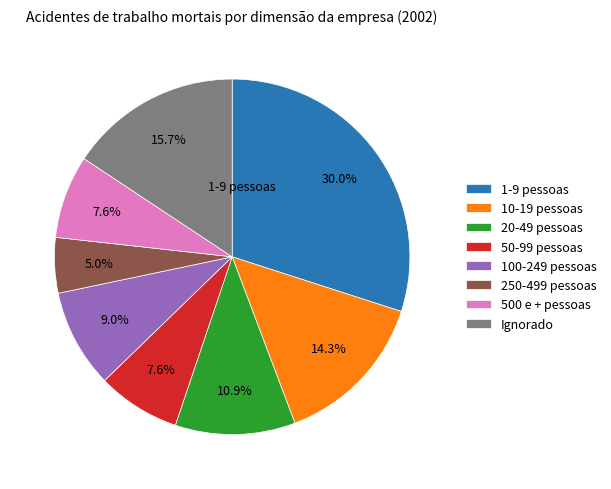

Is there a majority slice in this chart?

No